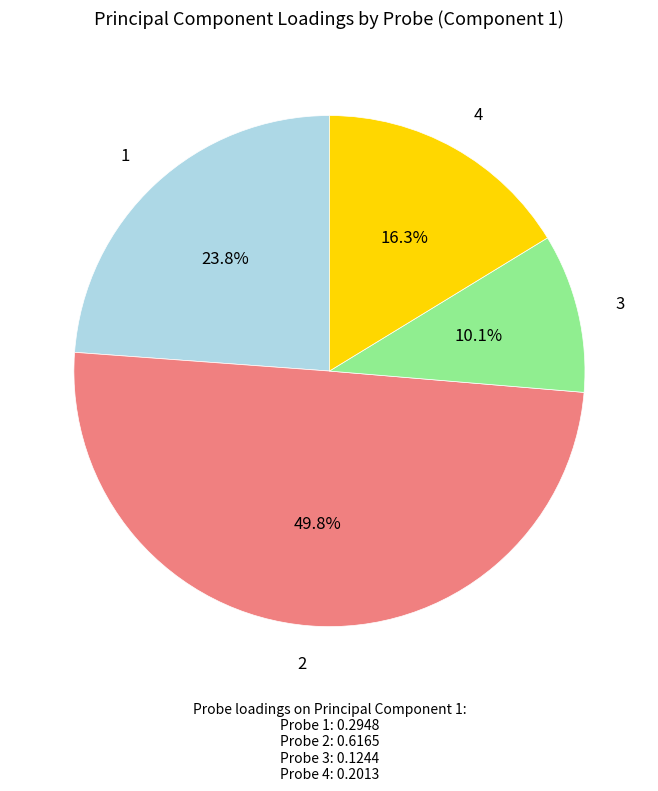

Is it true that 4 is 3% of the pie?

False